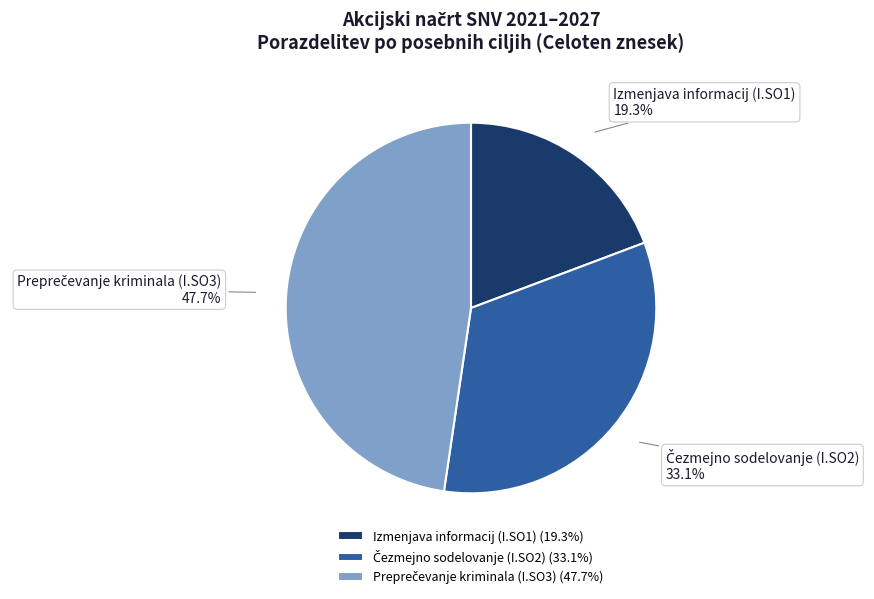

What percentage is NOT represented by Izmenjava informacij (I.SO1)?

80.7%